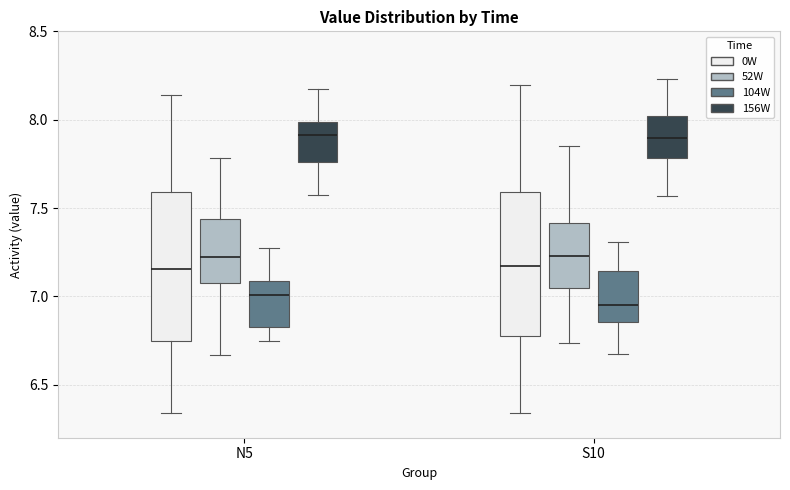

Reading left to right, read every box against the y-axis: the position of its median line, the range the box covers, and the ends of its whiskers. The values are not printed on the chart, so give them approximately, as read against the axis.

N5 (0W): median 7.15, box 6.75 to 7.60, whiskers 6.35 to 8.15
N5 (52W): median 7.20, box 7.10 to 7.45, whiskers 6.65 to 7.80
N5 (104W): median 7.00, box 6.85 to 7.10, whiskers 6.75 to 7.25
N5 (156W): median 7.90, box 7.75 to 8.00, whiskers 7.55 to 8.15
S10 (0W): median 7.15, box 6.80 to 7.60, whiskers 6.35 to 8.20
S10 (52W): median 7.25, box 7.05 to 7.40, whiskers 6.75 to 7.85
S10 (104W): median 6.95, box 6.85 to 7.15, whiskers 6.70 to 7.30
S10 (156W): median 7.90, box 7.80 to 8.00, whiskers 7.55 to 8.25